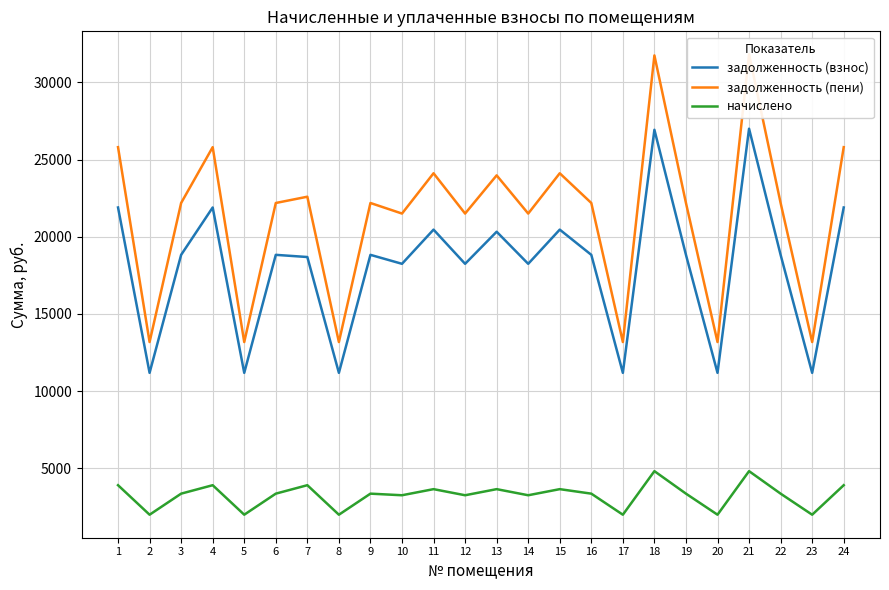

The задолженность (пени) series shows 13182.4 at 17. True or false?

True